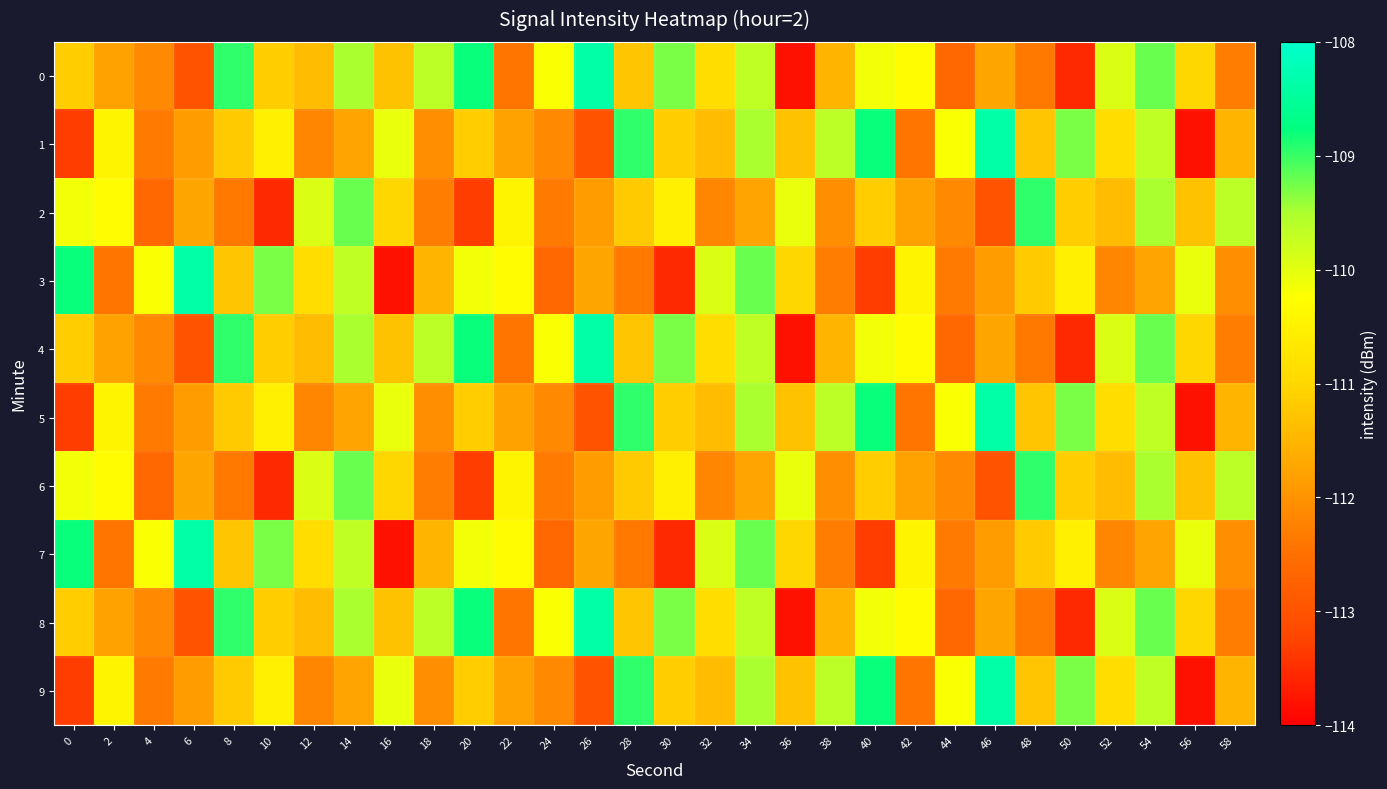

What is the spread (max minus min) of values at 46?

4.6